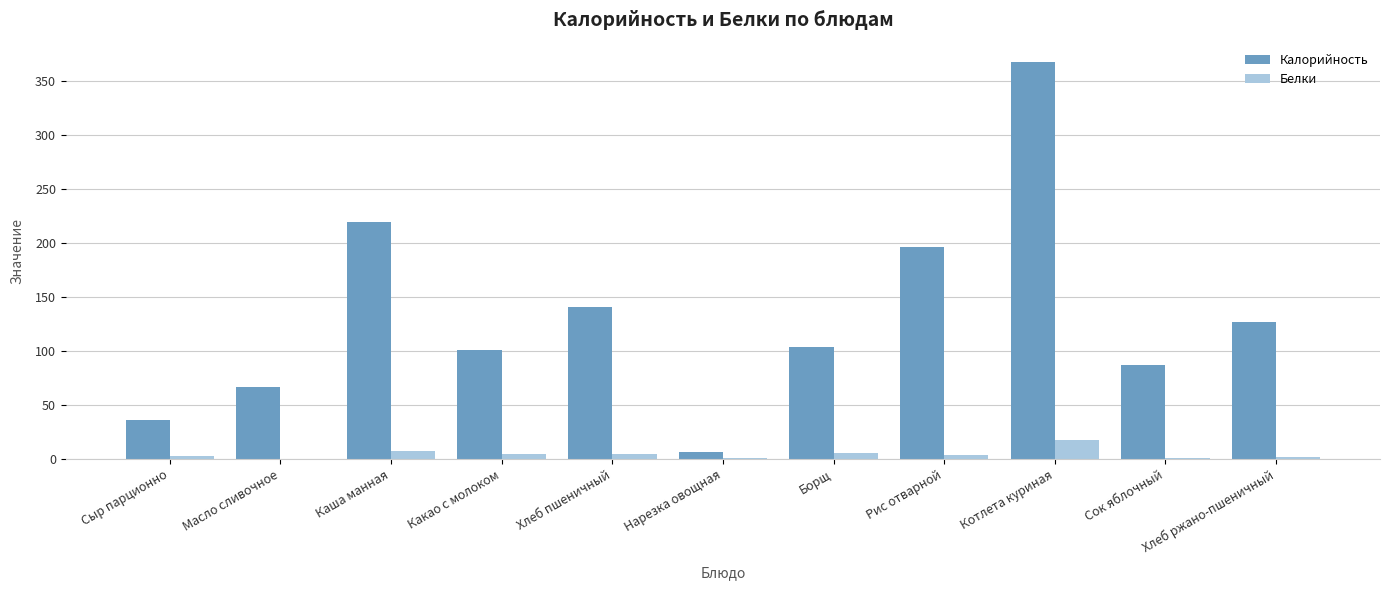

Is it true that Калорийность equals 140.6 at Хлеб пшеничный?

True